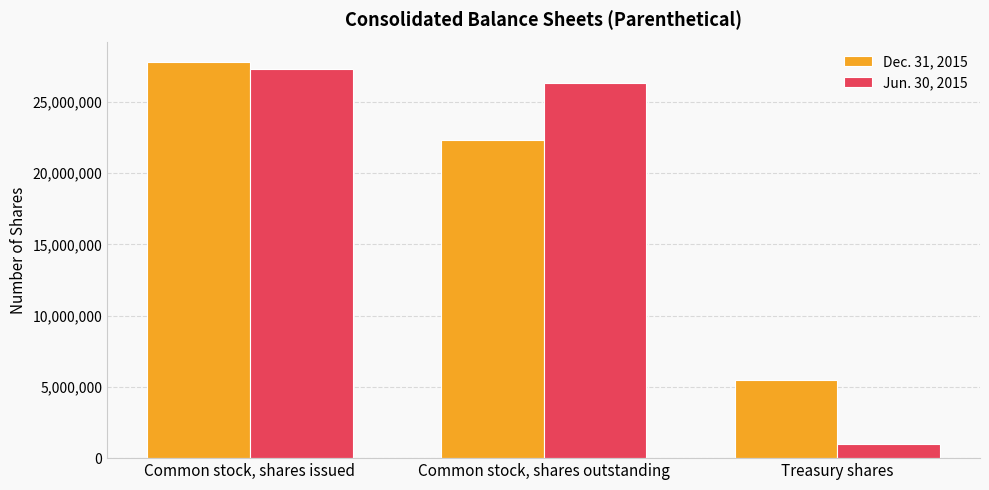

List the labels in order of Dec. 31, 2015 value, largest first.

Common stock, shares issued, Common stock, shares outstanding, Treasury shares